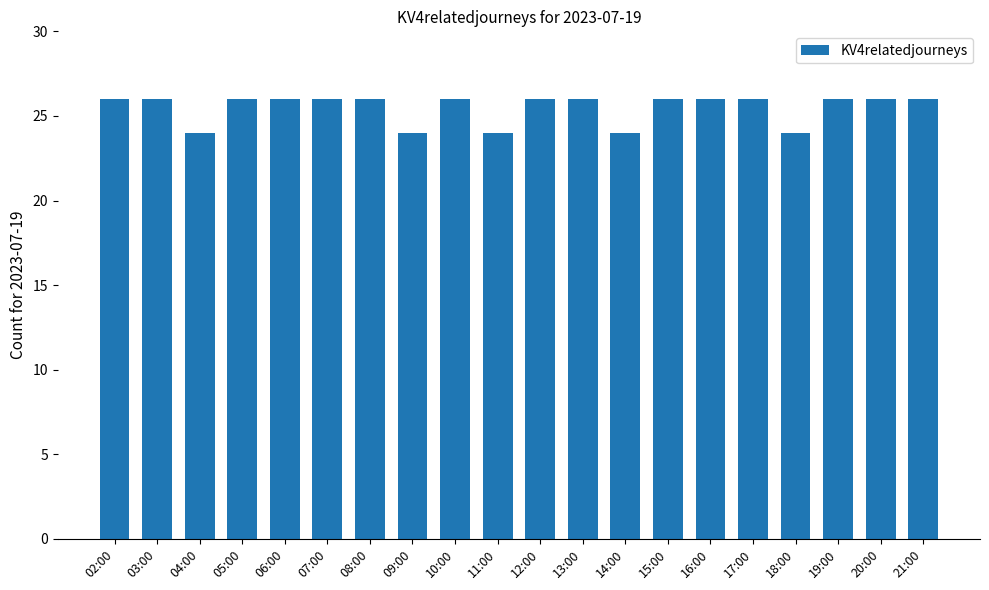

What is the minimum value shown in the chart?

24